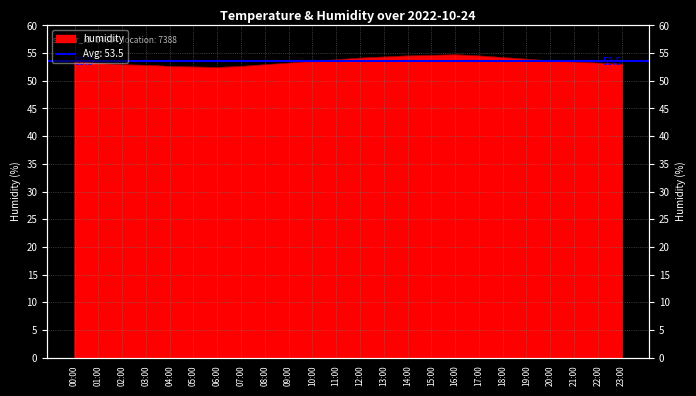

At which category does the data reach its first local peak?

16:00